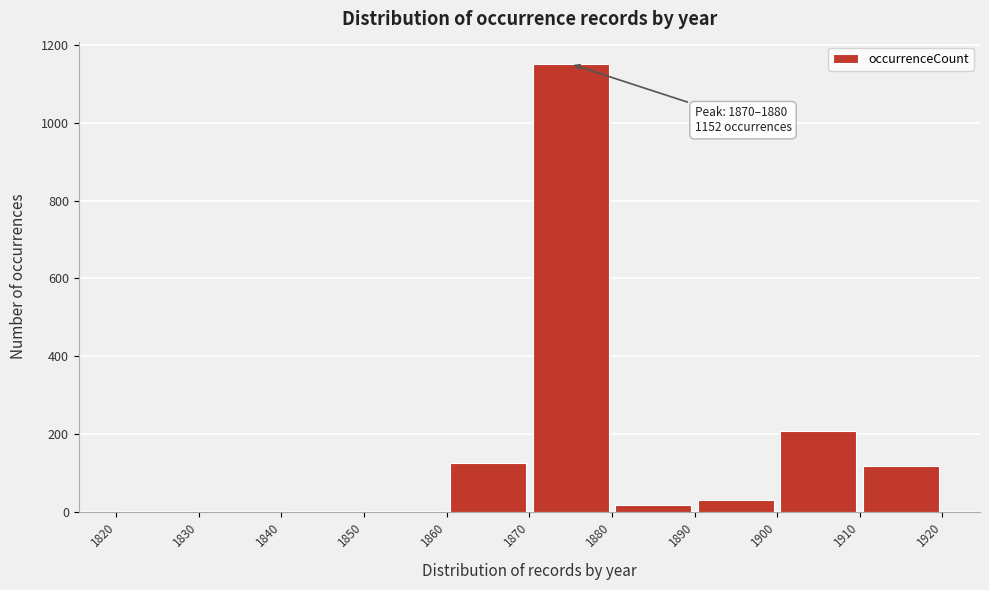

Which range on the x-axis has the tallest bar?

1870 to 1880